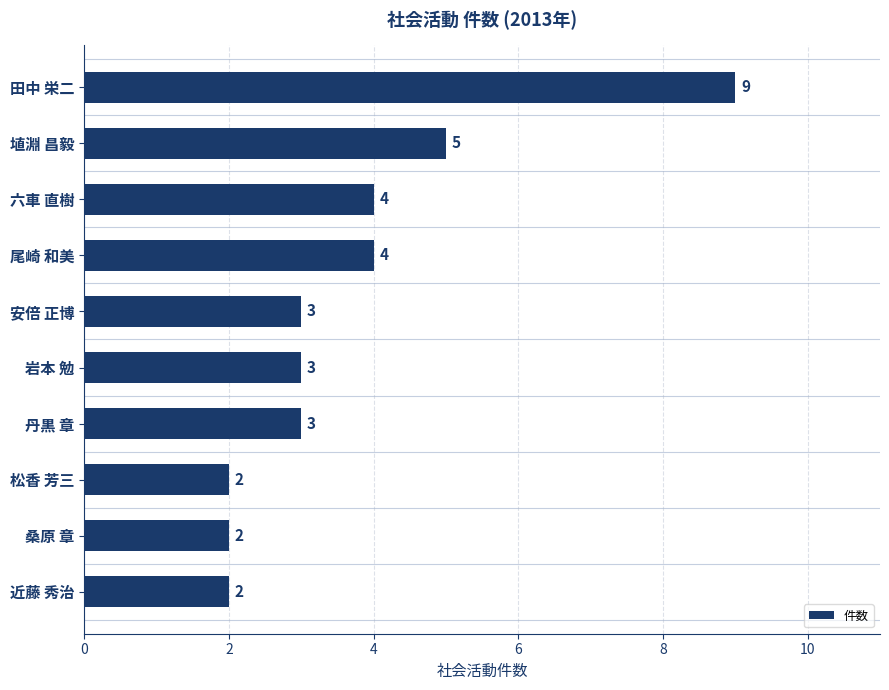

How many values are between 2 and 4?

8